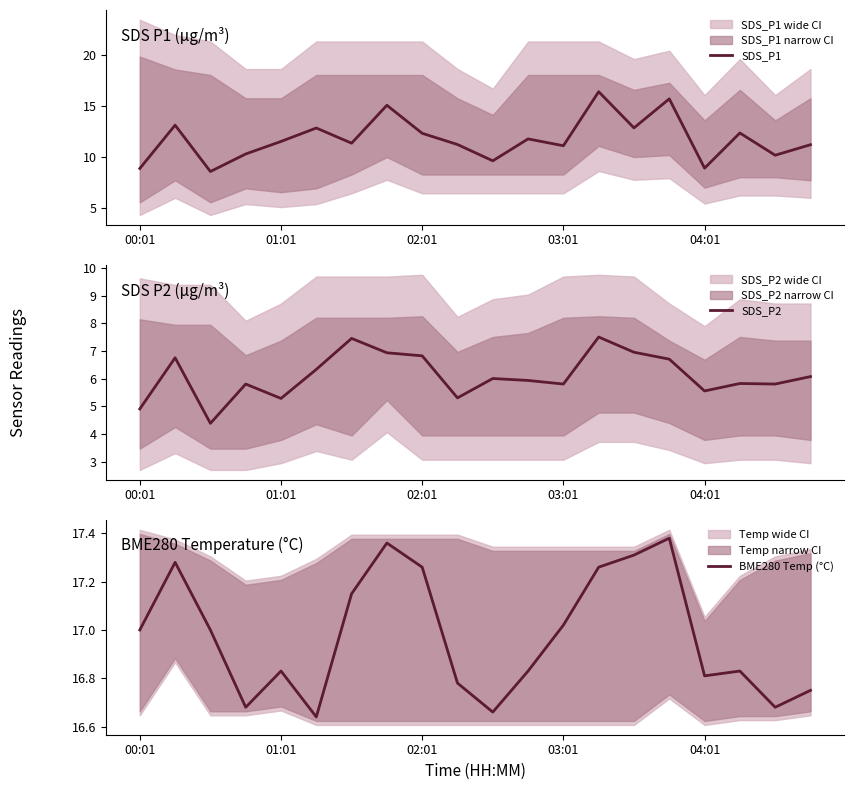

At which label is SDS_P2 closest to 5?

00:01